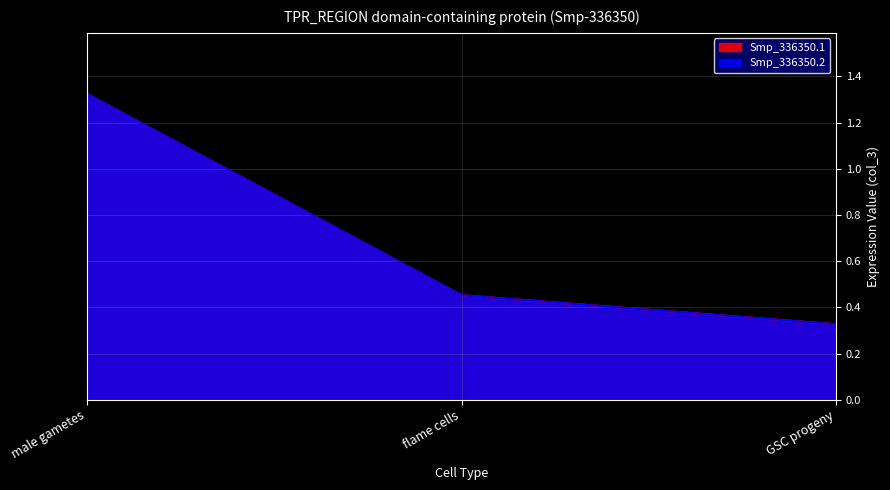

At which category is the sum across all series the highest?

male gametes